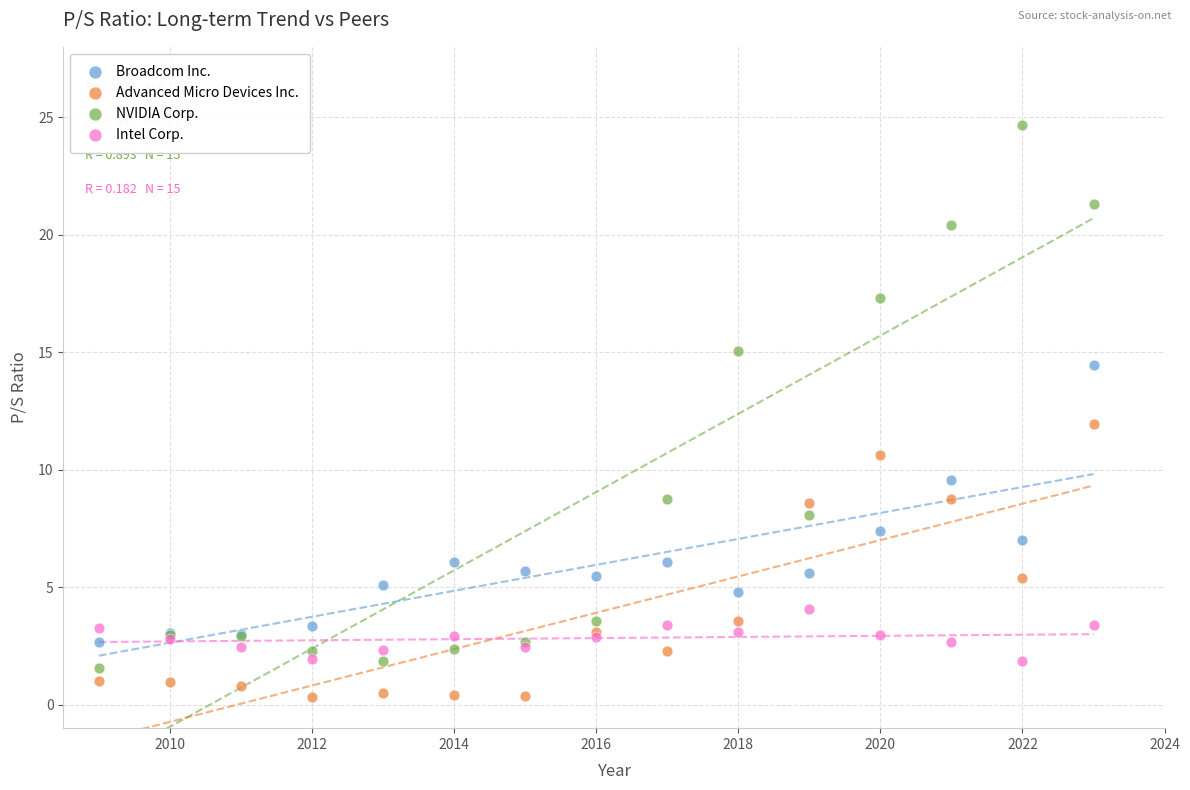

Which series contains the lowest Y value?

Advanced Micro Devices Inc.